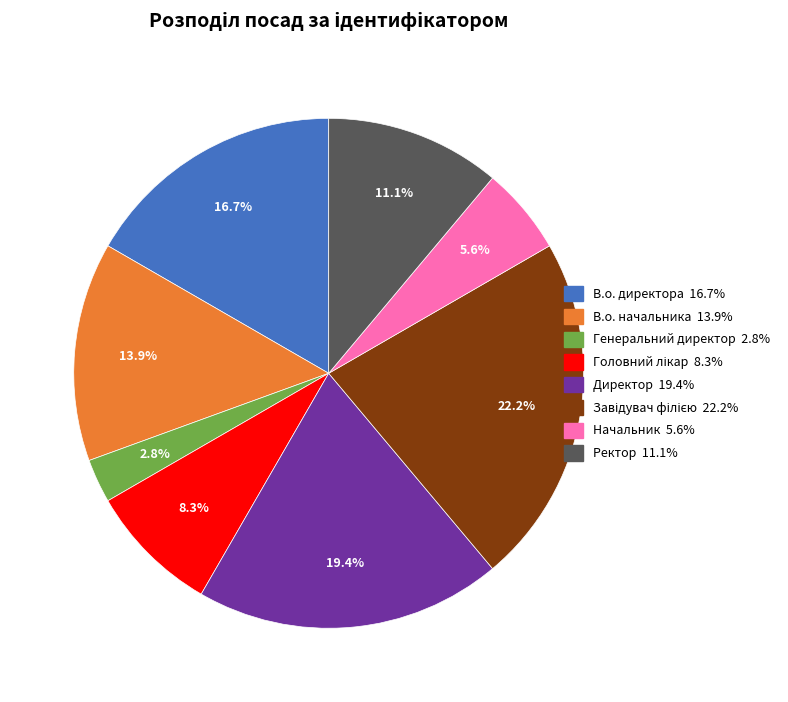

True or false: В.о. начальника accounts for 27% of the total.

False